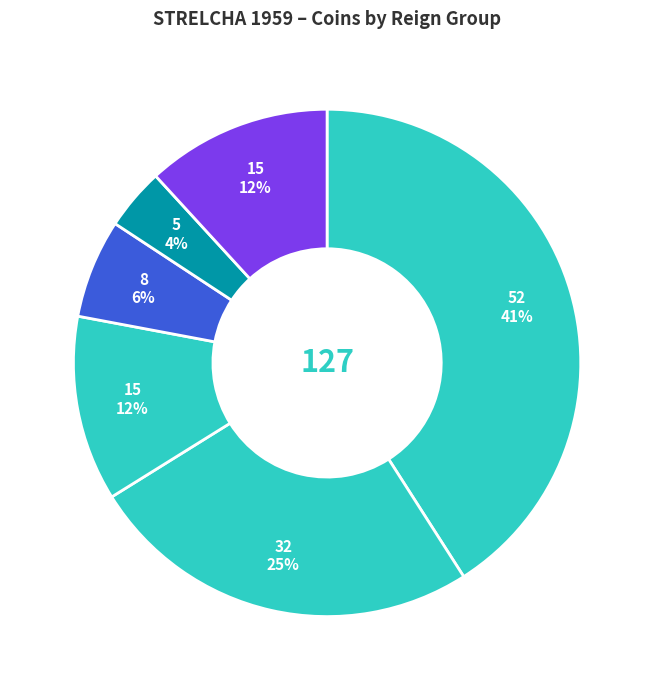

How many segments does this pie chart have?

6